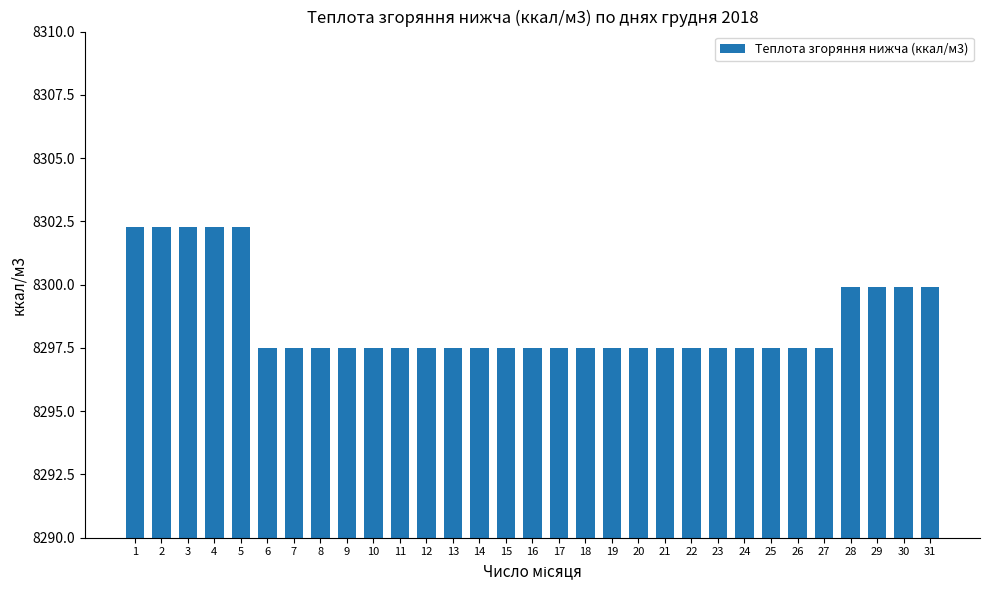

Reading left to right, extract all data points from this chart.

8302.3	8302.3	8302.3	8302.3	8302.3	8297.5	8297.5	8297.5	8297.5	8297.5	8297.5	8297.5	8297.5	8297.5	8297.5	8297.5	8297.5	8297.5	8297.5	8297.5	8297.5	8297.5	8297.5	8297.5	8297.5	8297.5	8297.5	8299.9	8299.9	8299.9	8299.9